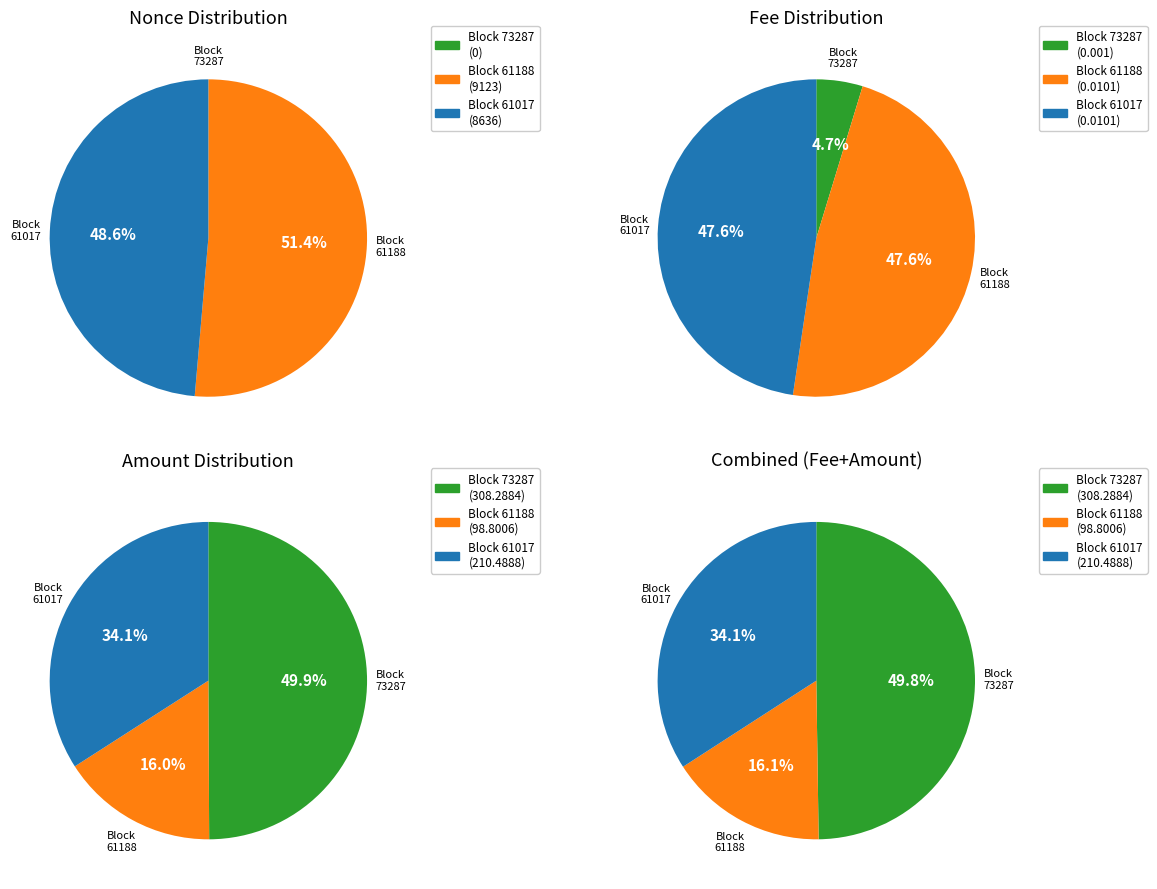

Count the number of slices in the pie.

3